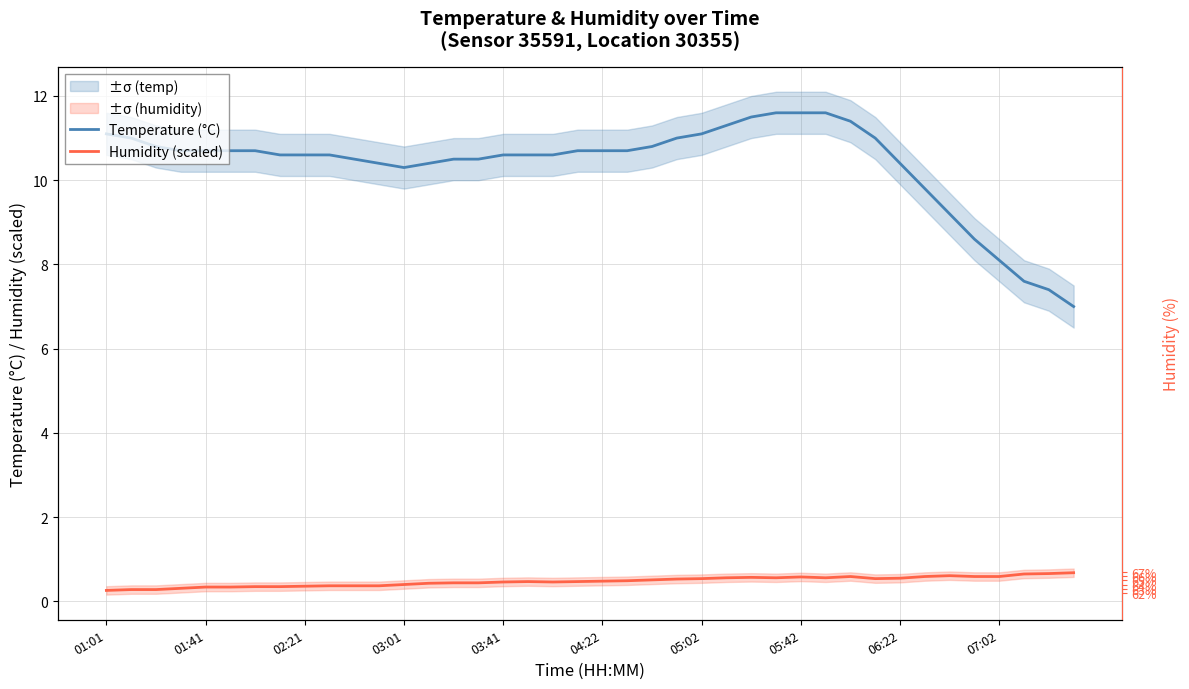

Count the number of categories in the chart.

40